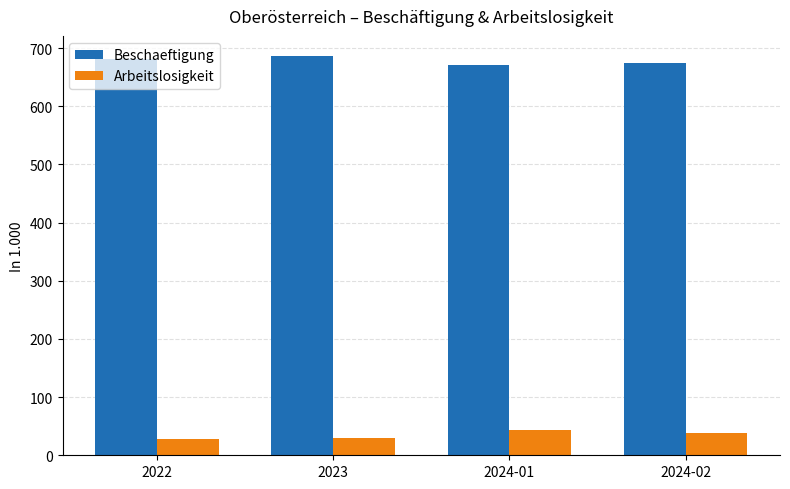

How many groups of bars are there?

4